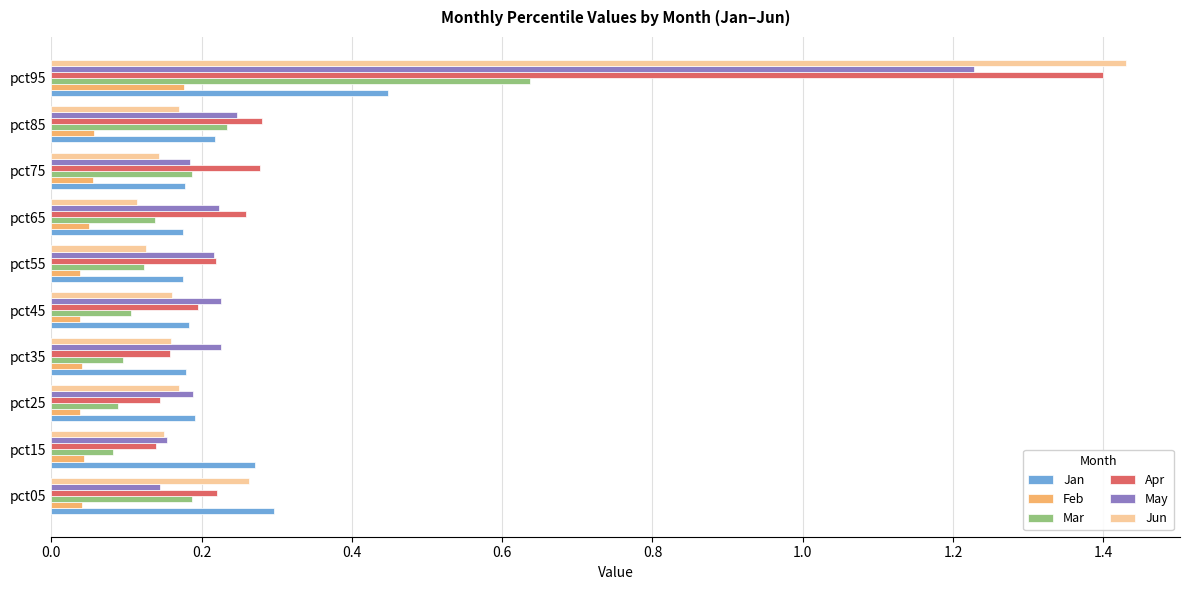

Is it true that Feb equals 0.1 at pct75?

True